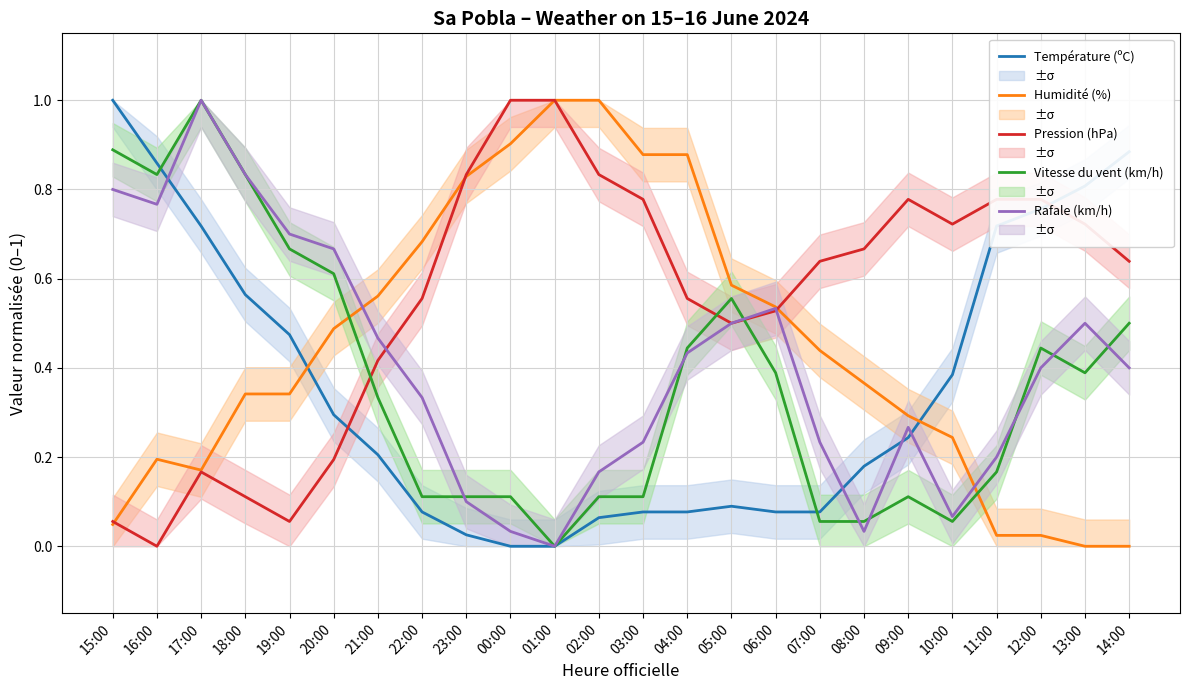

Reading left to right, list all the values displayed in this chart.

Température (ºC): 1.0	0.9	0.7	0.6	0.5	0.3	0.2	0.1	0.0	0.0	0.0	0.1	0.1	0.1	0.1	0.1	0.1	0.2	0.2	0.4	0.7	0.8	0.8	0.9
Humidité (%): 0.0	0.2	0.2	0.3	0.3	0.5	0.6	0.7	0.8	0.9	1.0	1.0	0.9	0.9	0.6	0.5	0.4	0.4	0.3	0.2	0.0	0.0	0.0	0.0
Pression (hPa): 0.1	0.0	0.2	0.1	0.1	0.2	0.4	0.6	0.8	1.0	1.0	0.8	0.8	0.6	0.5	0.5	0.6	0.7	0.8	0.7	0.8	0.8	0.7	0.6
Vitesse du vent (km/h): 0.9	0.8	1.0	0.8	0.7	0.6	0.3	0.1	0.1	0.1	0.0	0.1	0.1	0.4	0.6	0.4	0.1	0.1	0.1	0.1	0.2	0.4	0.4	0.5
Rafale (km/h): 0.8	0.8	1.0	0.8	0.7	0.7	0.5	0.3	0.1	0.0	0.0	0.2	0.2	0.4	0.5	0.5	0.2	0.0	0.3	0.1	0.2	0.4	0.5	0.4